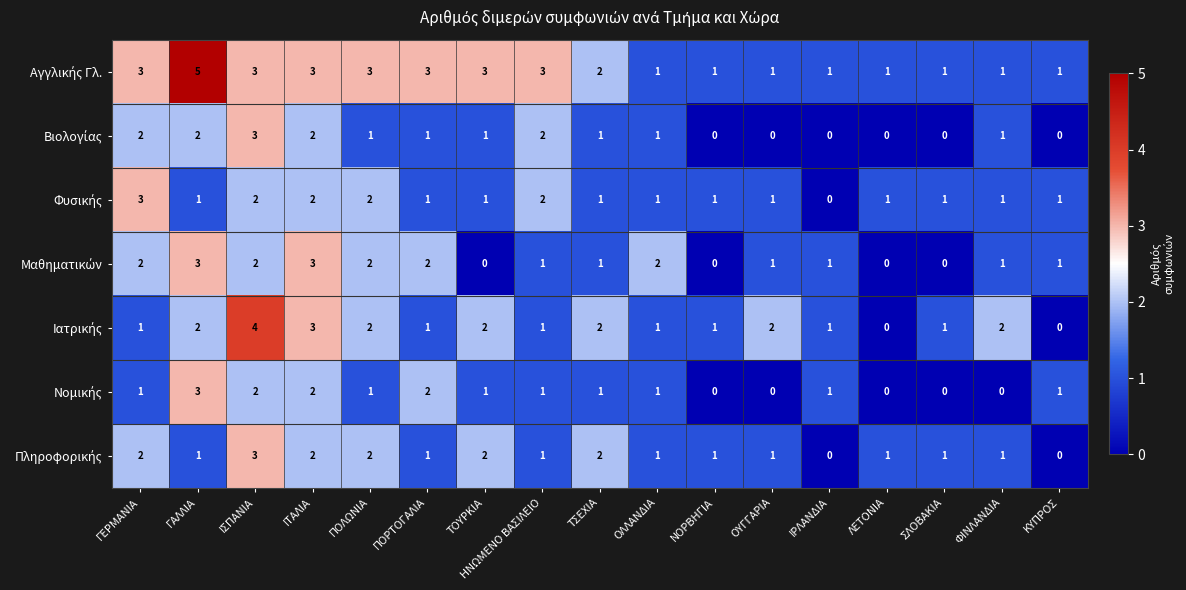

What is the greatest value displayed?

5